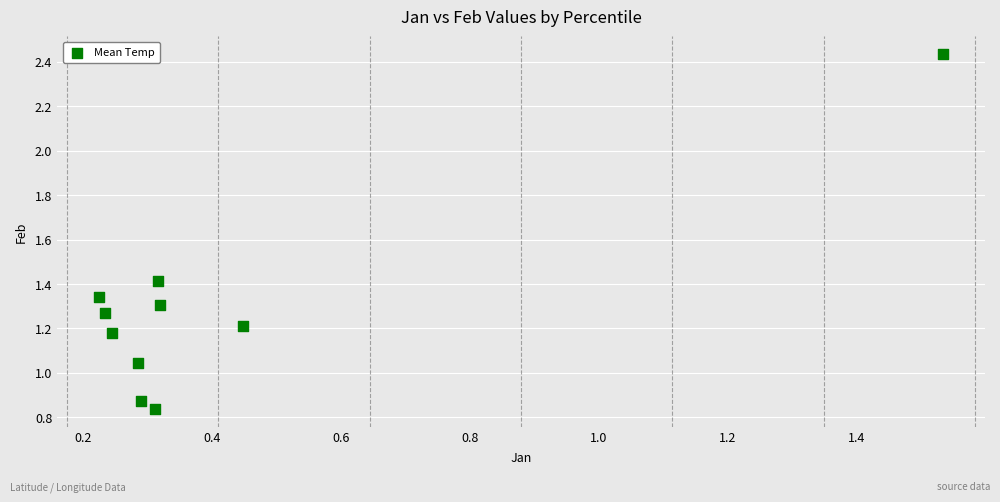

What is the range of Y values (max minus min)?

1.6